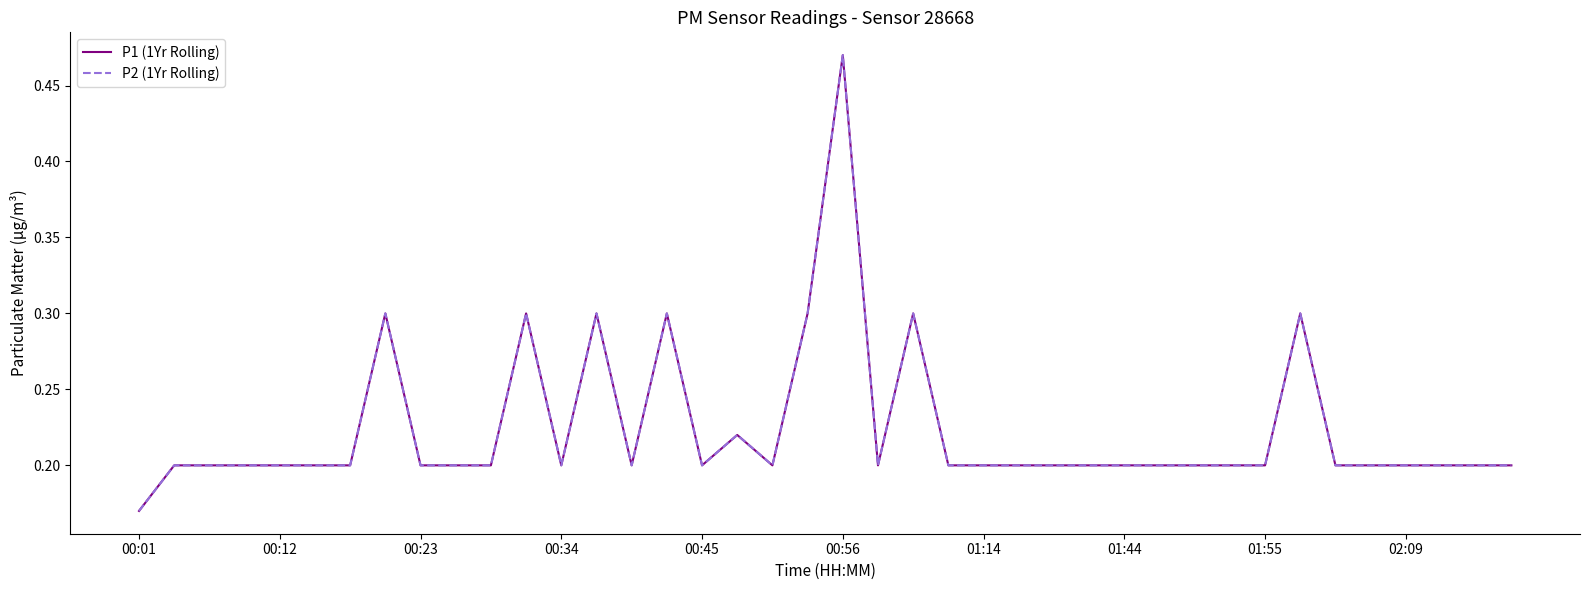

Count the P2 (1Yr Rolling) values in the range 0 to 1.

40